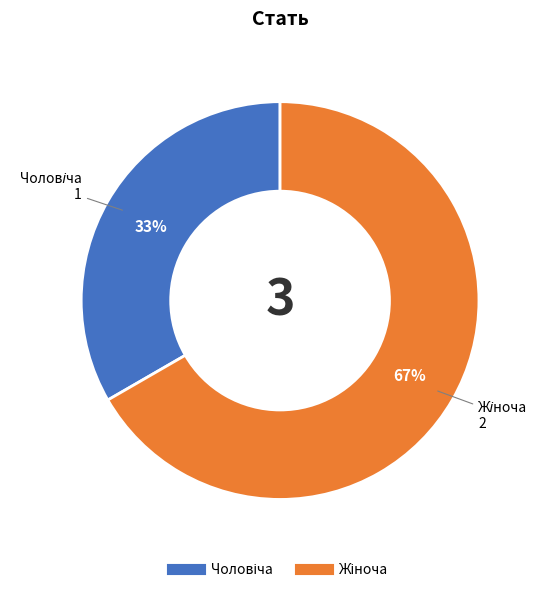

To the nearest percent, what is the average slice percentage?

50%